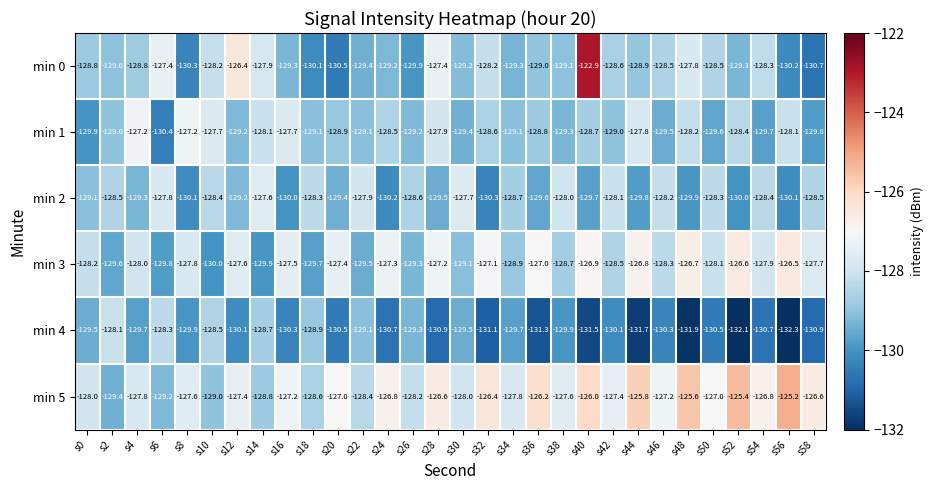

What is the maximum value for min 1?

-127.2